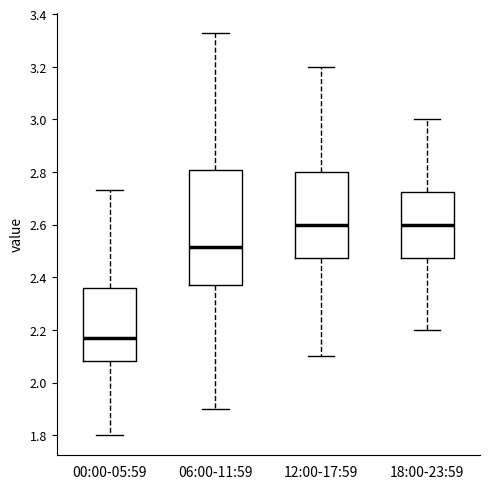

Which box is the tallest, from its lower edge to its upper edge?

06:00-11:59